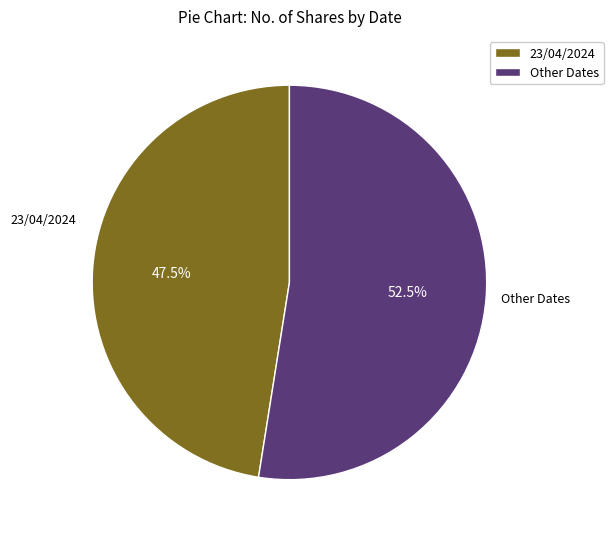

Approximately how many times larger is the value at 23/04/2024 compared to Other Dates?

0.9